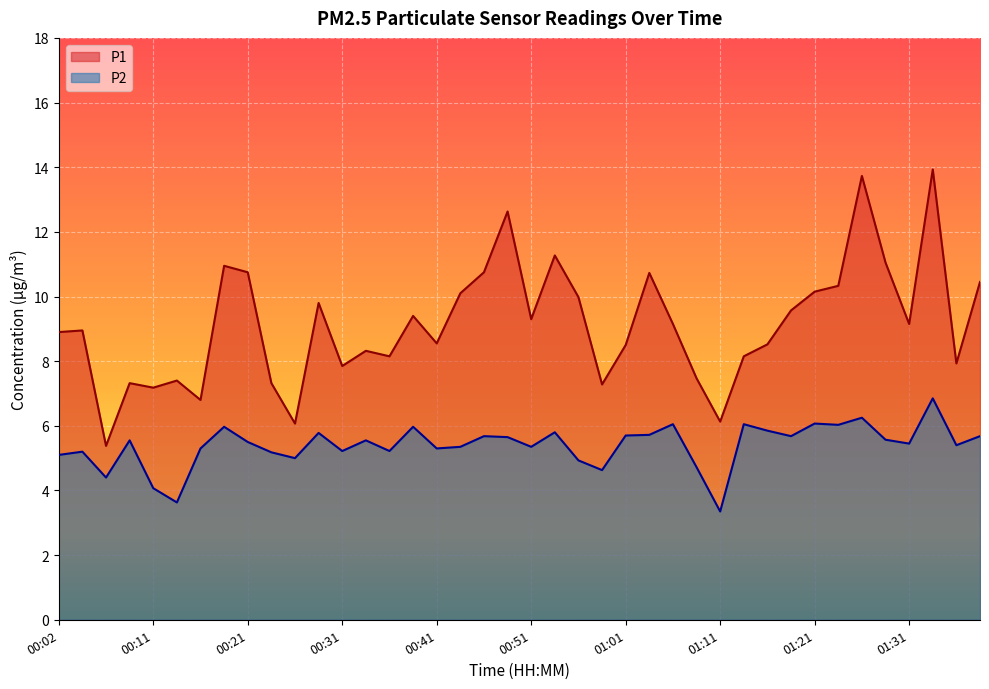

Which series changed the most between 01:11 and 01:23?

P1